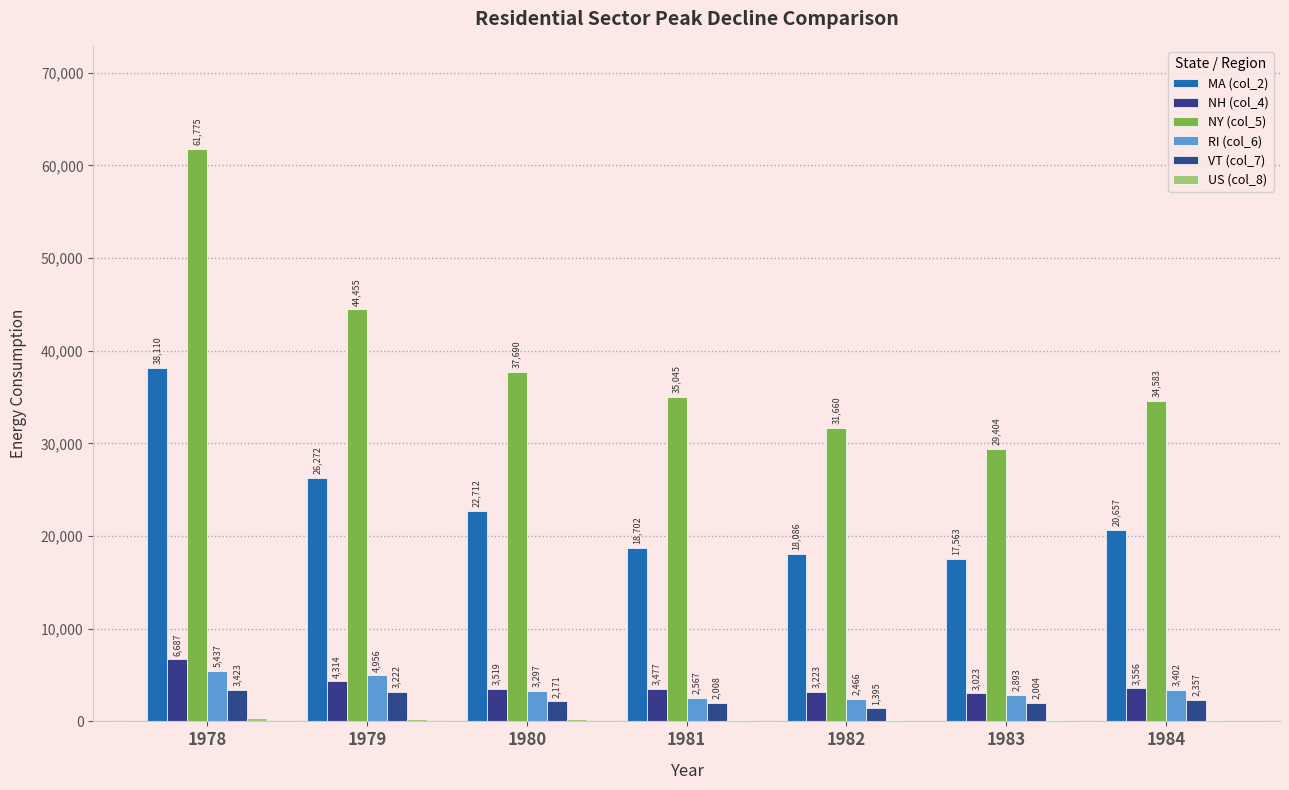

Are the bars horizontal?

No